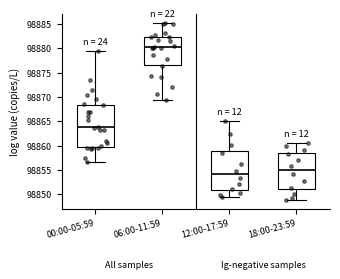

Reading left to right, transcribe this box plot: for each box, give where its median line is, the range the box spans, and where its two whiskers end, as read against the y-axis. The values are not printed on the chart, so give them approximately, as read against the axis.

00:00-05:59: median 98863.5, box 98860.0 to 98868.5, whiskers 98856.5 to 98879.5
06:00-11:59: median 98880.0, box 98876.5 to 98882.5, whiskers 98869.5 to 98885.0
12:00-17:59: median 98854.0, box 98851.0 to 98859.0, whiskers 98849.5 to 98865.0
18:00-23:59: median 98855.0, box 98851.0 to 98858.5, whiskers 98849.0 to 98860.5